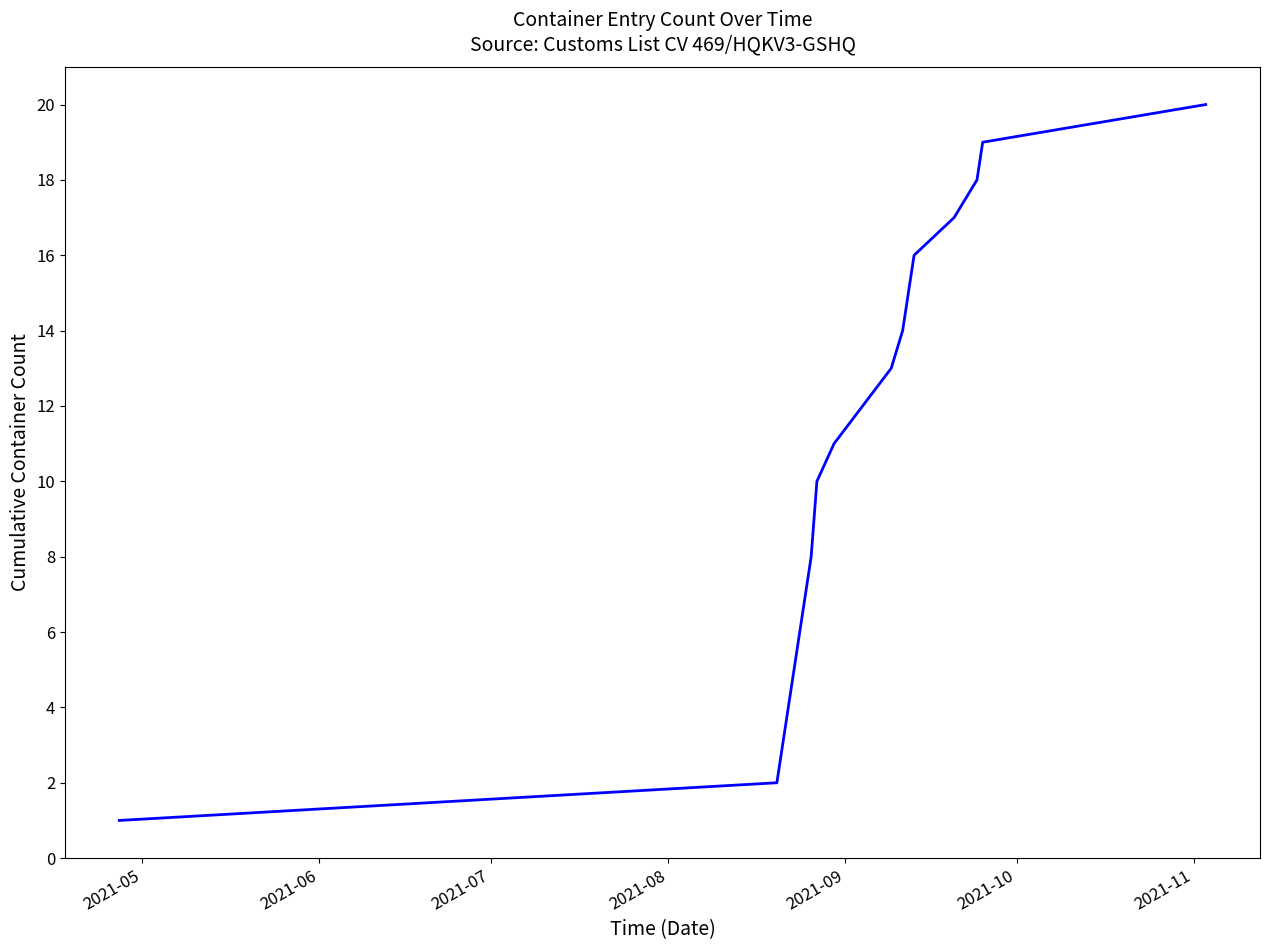

What is the difference between the maximum and minimum values?

19